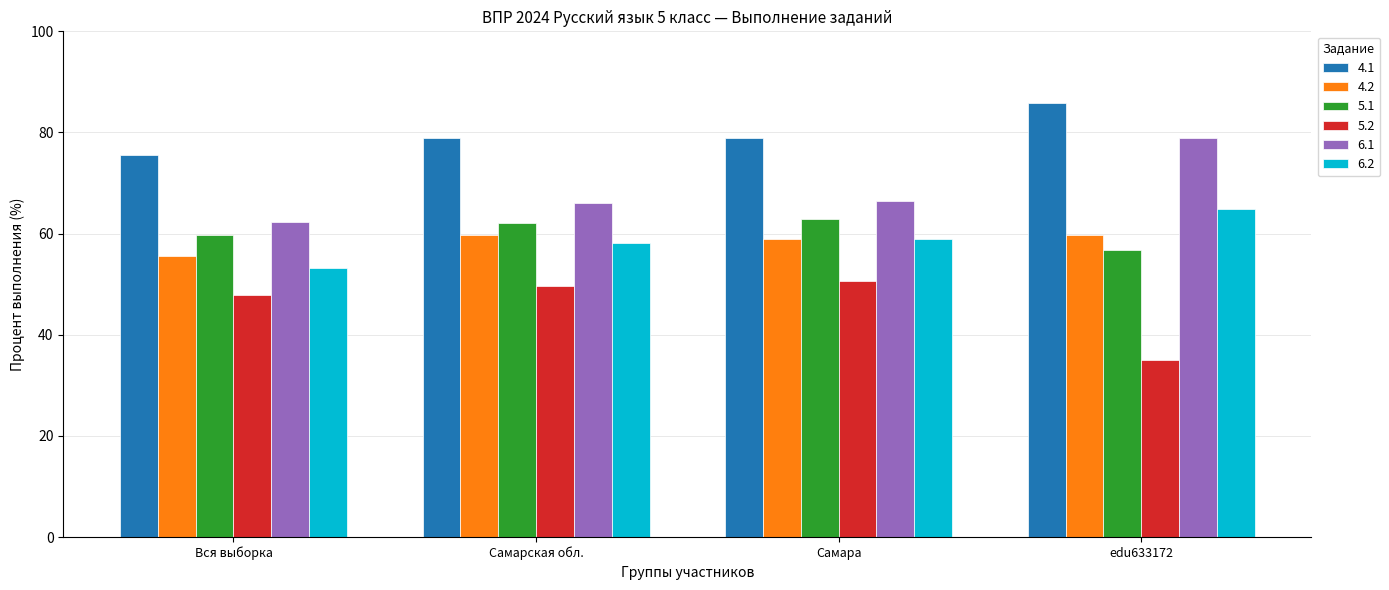

What is the difference between the 5.2 values at Самара and Самарская обл.?

0.9